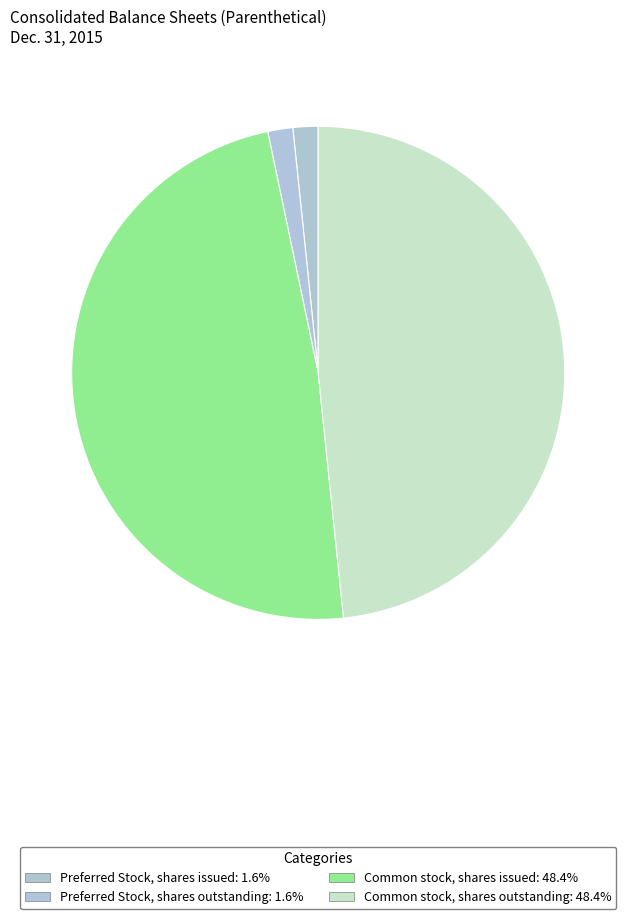

Rank the categories by value from highest to lowest.

Common stock, shares issued, Common stock, shares outstanding, Preferred Stock, shares issued, Preferred Stock, shares outstanding